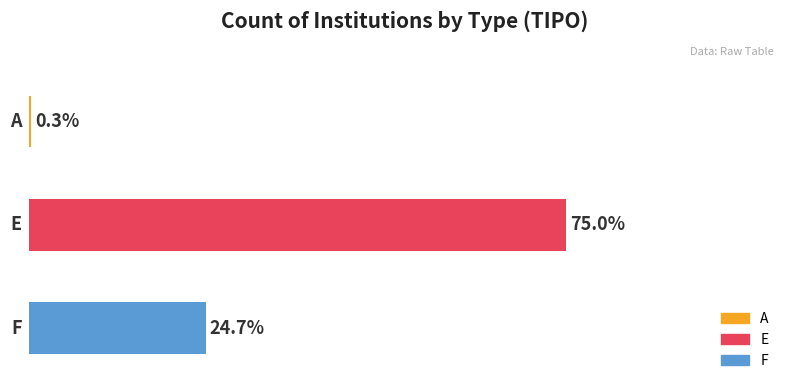

Rank the categories by value from lowest to highest.

A, F, E